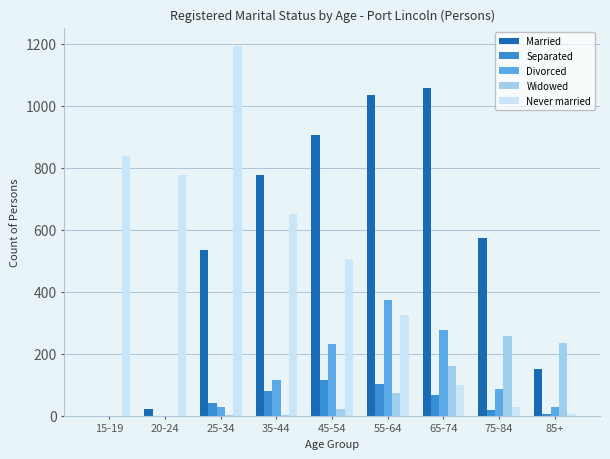

Which series has the largest total across all categories?

Married